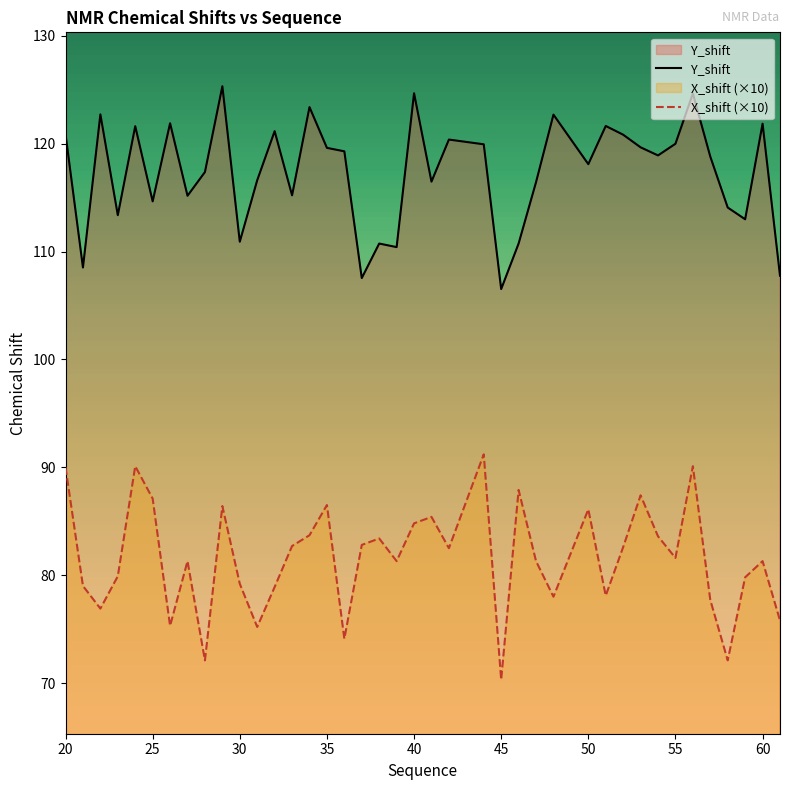

How many values in the X_shift (×10) series are below 81?

16